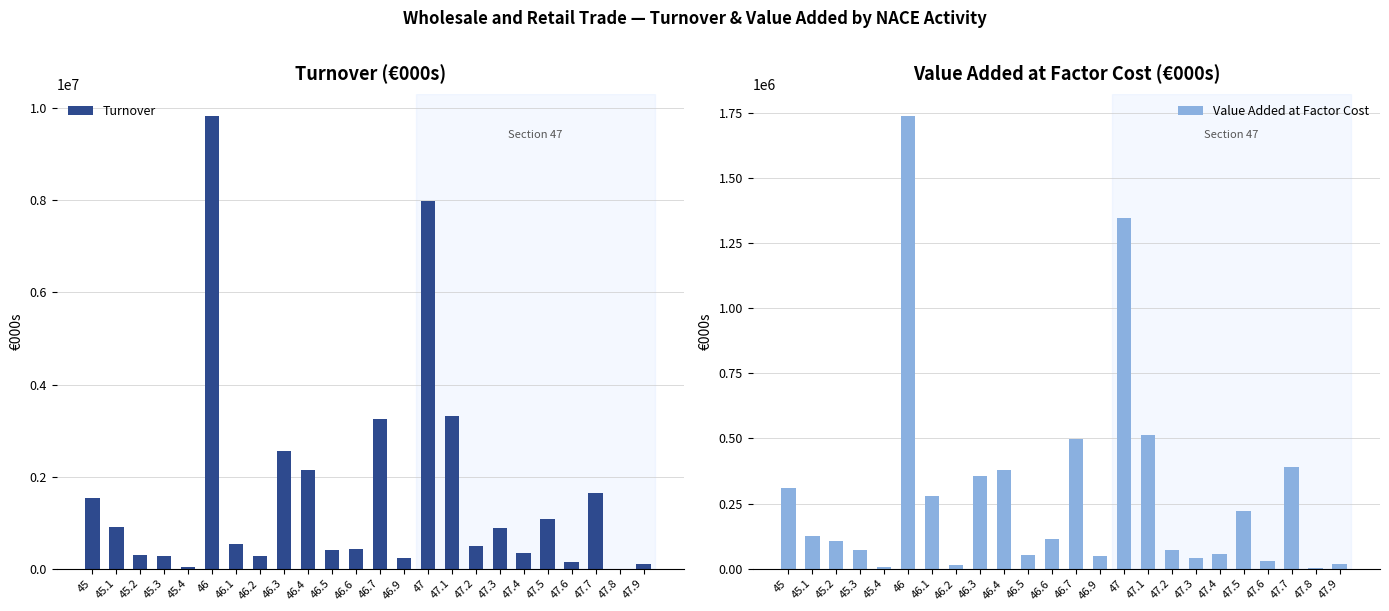

At which label is Turnover closest to 4914985?

47.1